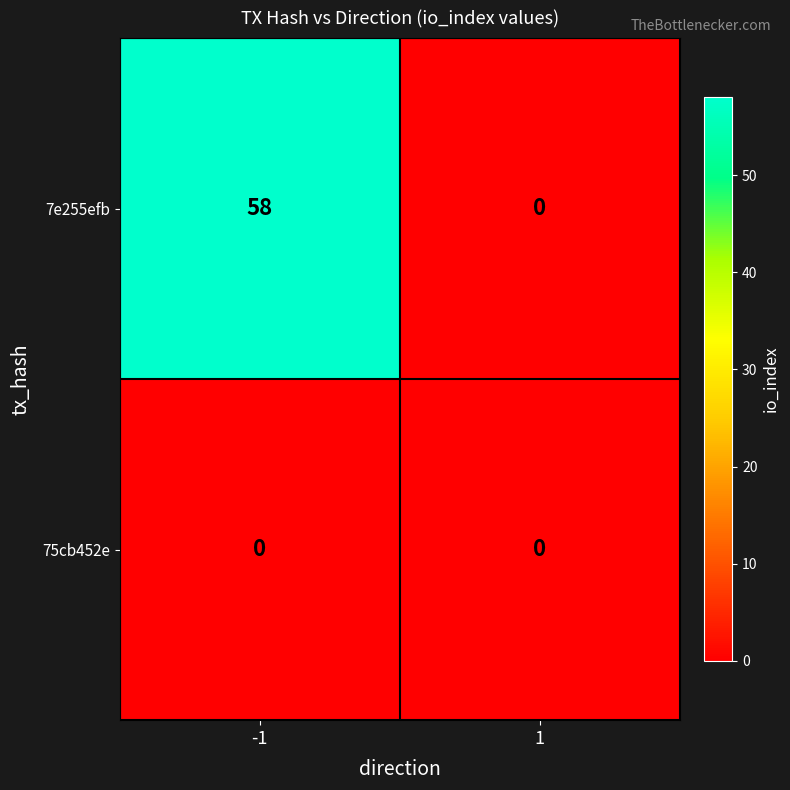

List the series in order of their overall mean, highest first.

7e255efb, 75cb452e